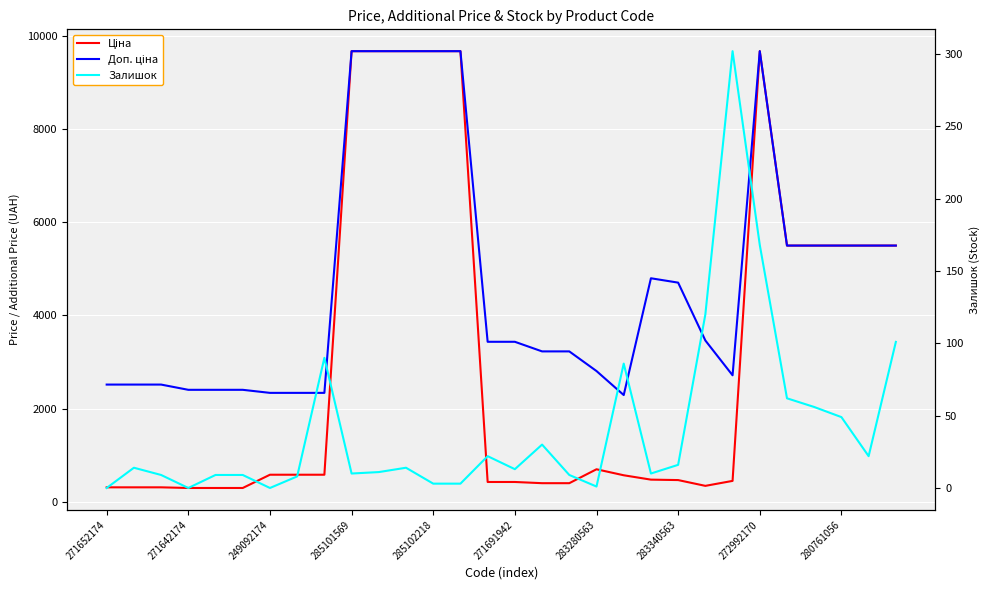

What is the label of the 15th point from the left?

14